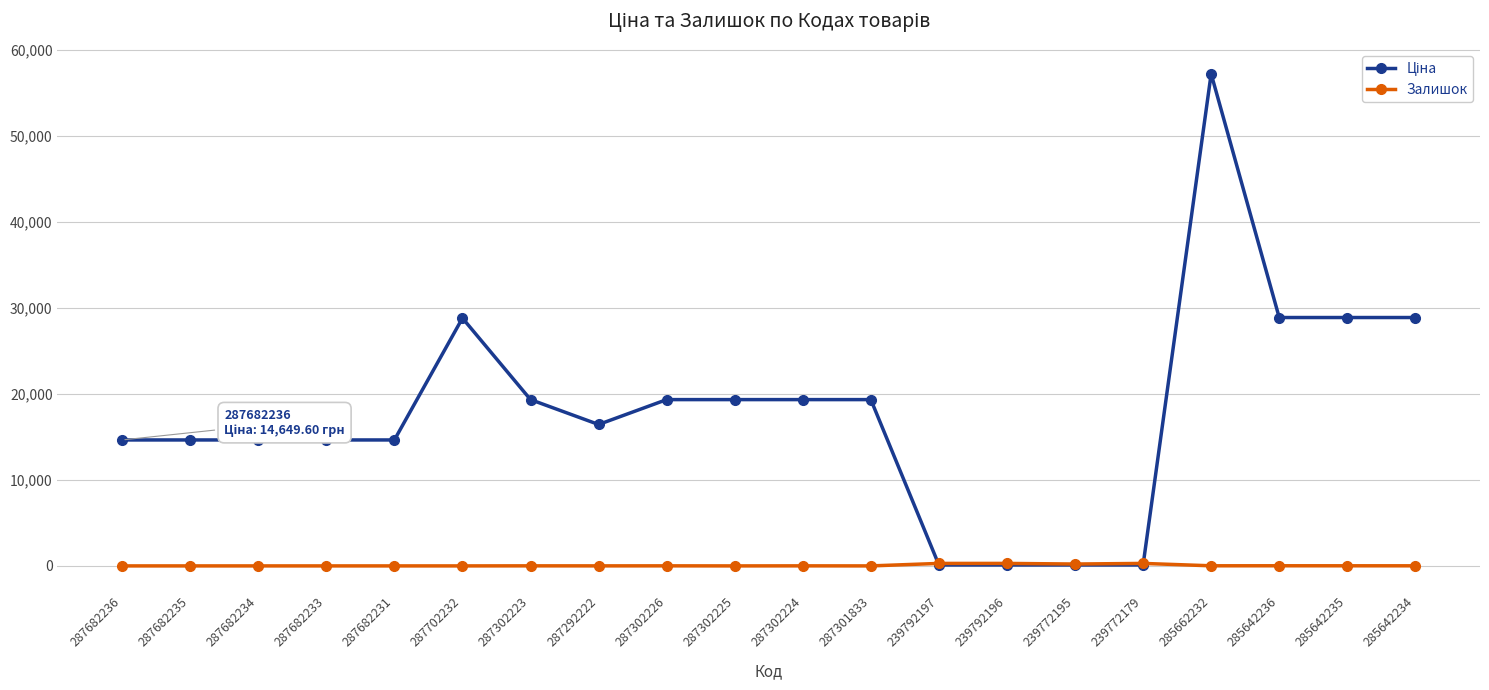

What is the total value across all series at 239792197?

399.6